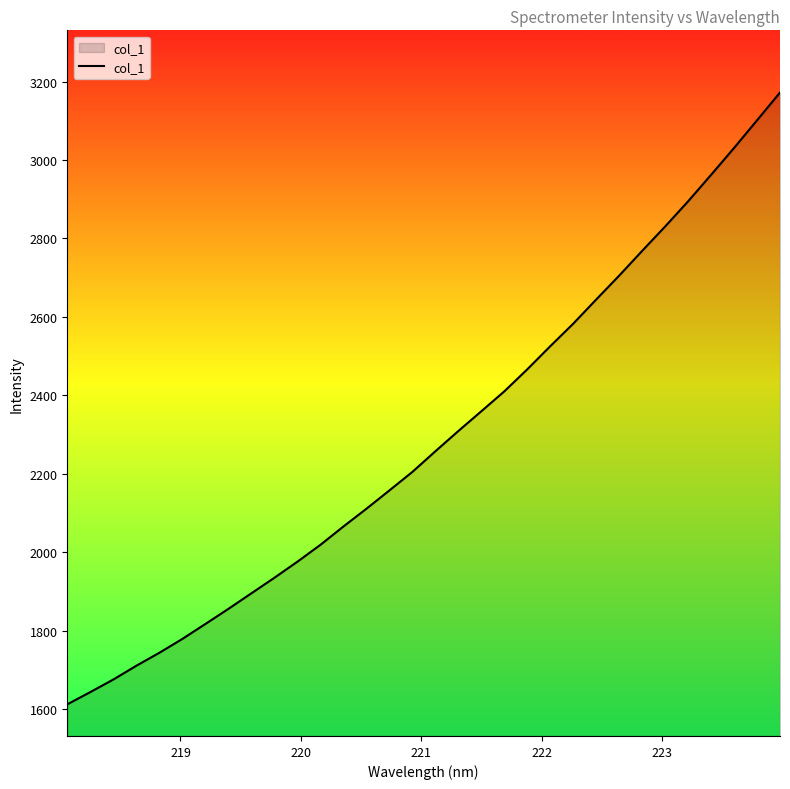

What is the smallest value displayed?

1612.4